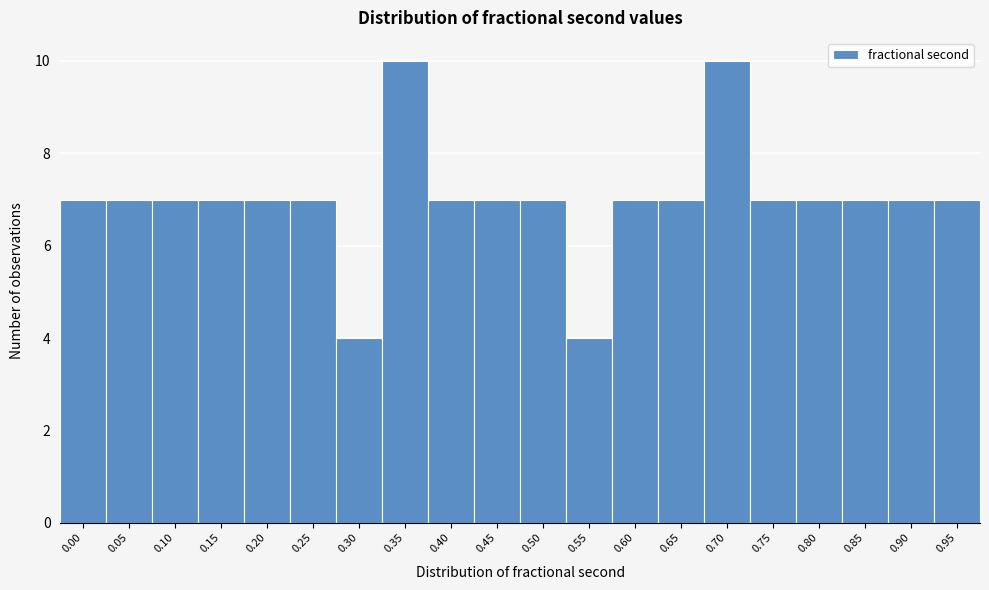

Reading left to right, what are all the values shown in this chart?

0.00=7	0.05=7	0.10=7	0.15=7	0.20=7	0.25=7	0.30=4	0.35=10	0.40=7	0.45=7	0.50=7	0.55=4	0.60=7	0.65=7	0.70=10	0.75=7	0.80=7	0.85=7	0.90=7	0.95=7